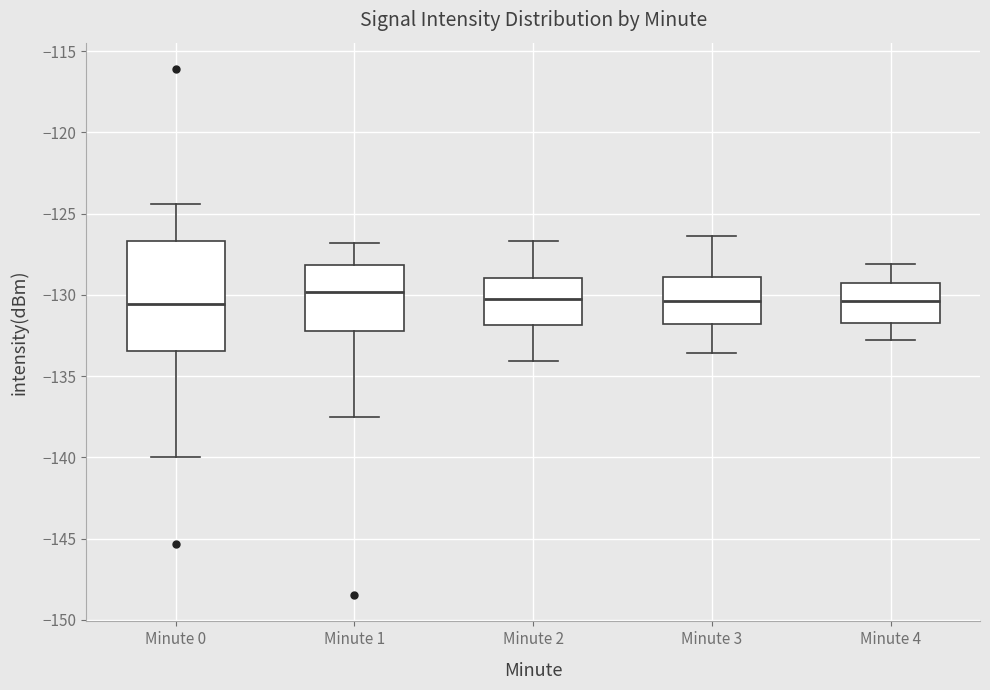

Reading left to right, transcribe this box plot: for each box, give where its median line is, the range the box spans, and where its two whiskers end, as read against the y-axis. The values are not printed on the chart, so give them approximately, as read against the axis.

Minute 0: median -130.5, box -133.5 to -126.5, whiskers -140.0 to -124.5
Minute 1: median -130.0, box -132.0 to -128.0, whiskers -137.5 to -127.0
Minute 2: median -130.0, box -132.0 to -129.0, whiskers -134.0 to -126.5
Minute 3: median -130.5, box -132.0 to -129.0, whiskers -133.5 to -126.5
Minute 4: median -130.5, box -131.5 to -129.5, whiskers -133.0 to -128.0